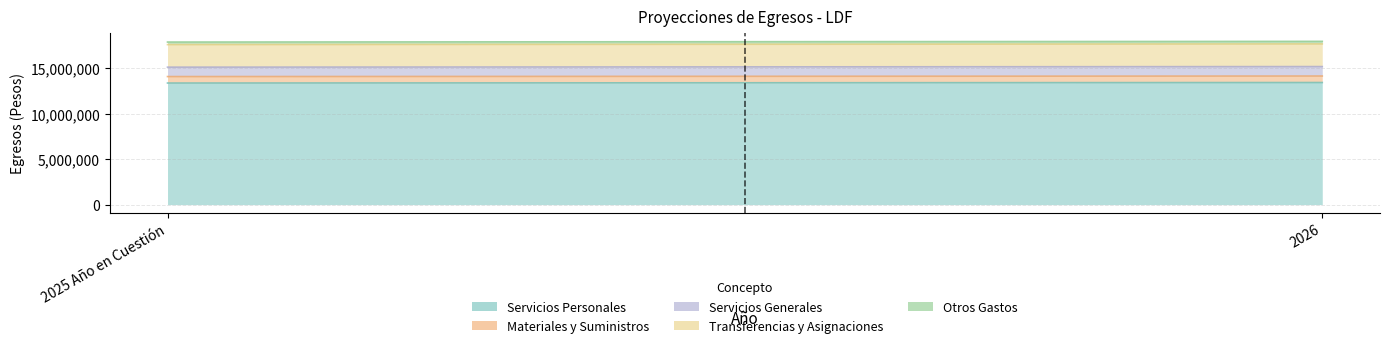

The value of Materiales y Suministros at 2025 Año en Cuestión is 710800.3. True or false?

True